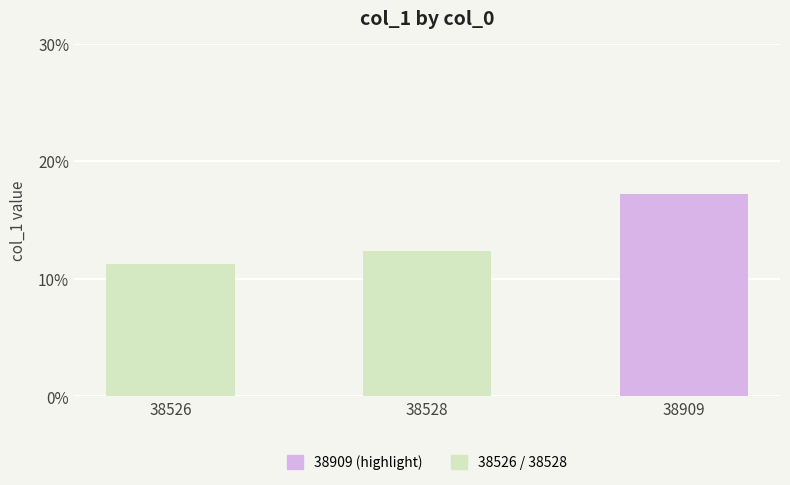

What is the change in value from 38528 to 38909?

+4.9